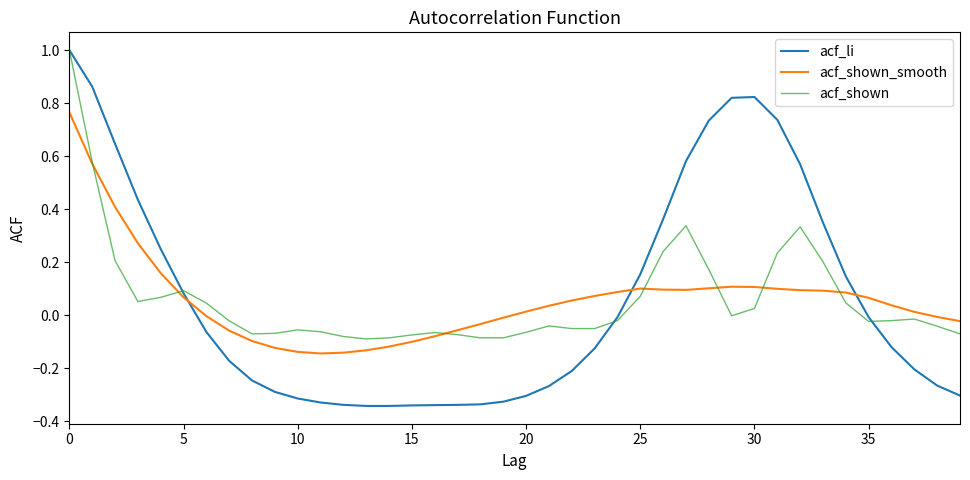

What is the greatest value displayed?

1.0